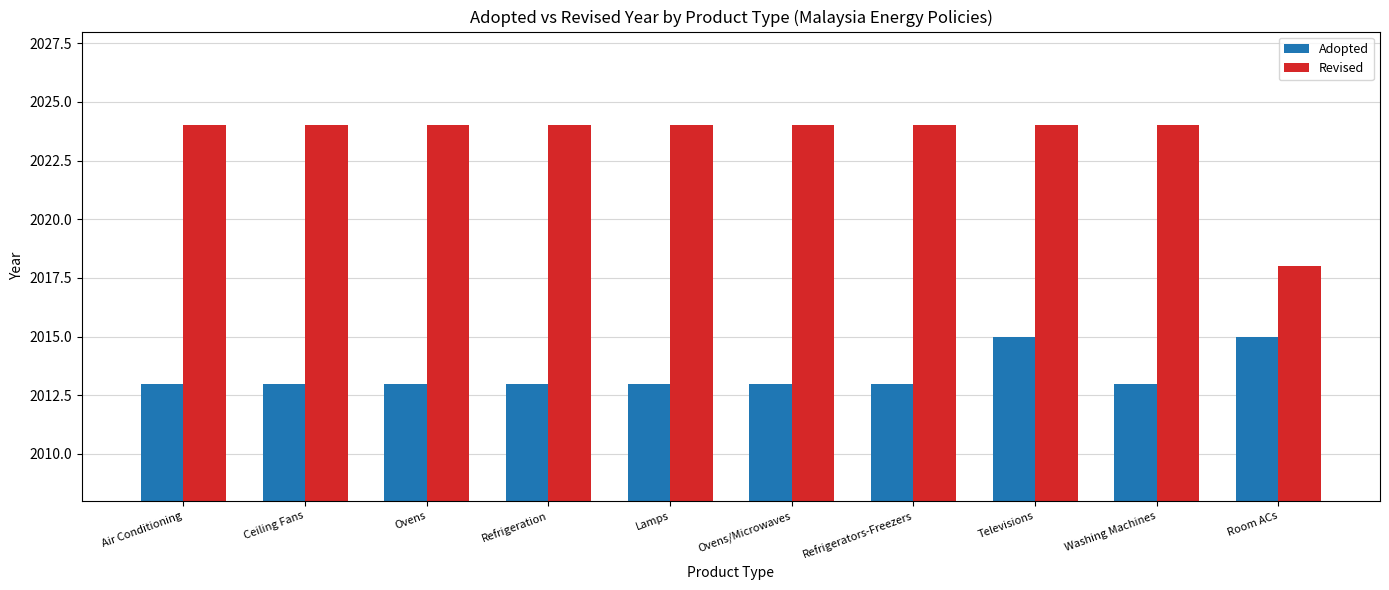

What is the total value across all series at Air Conditioning?

4037